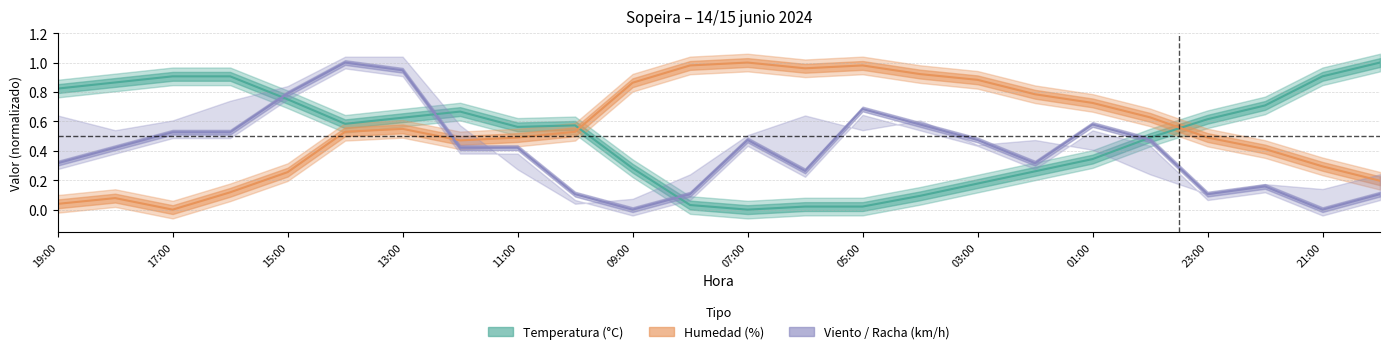

What is the difference between the maximum and minimum values in the Humedad (%) series?

1.0